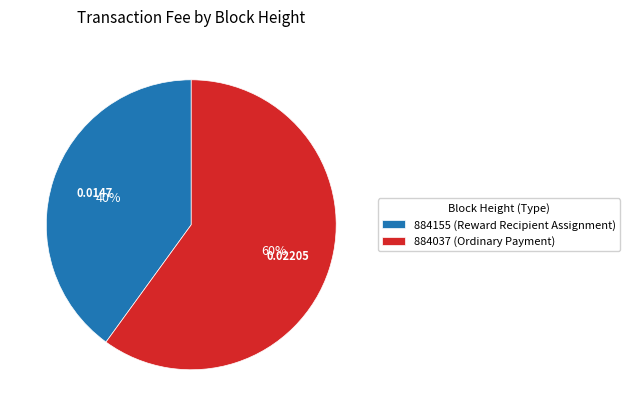

The 884037 slice represents 92% of the pie. True or false?

False